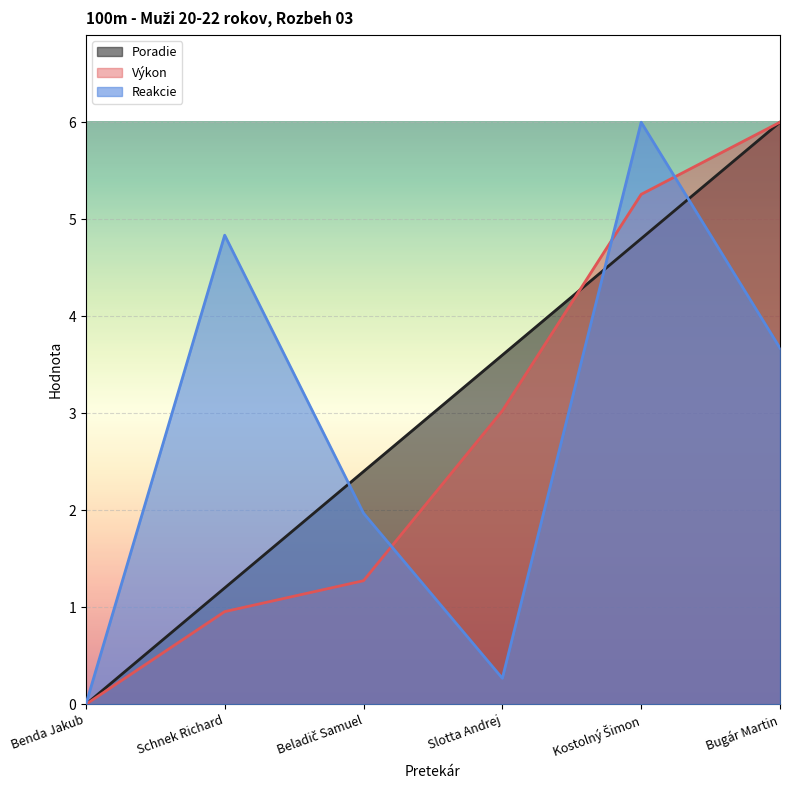

True or false: Poradie has a value of 6.0 at Bugár Martin.

True